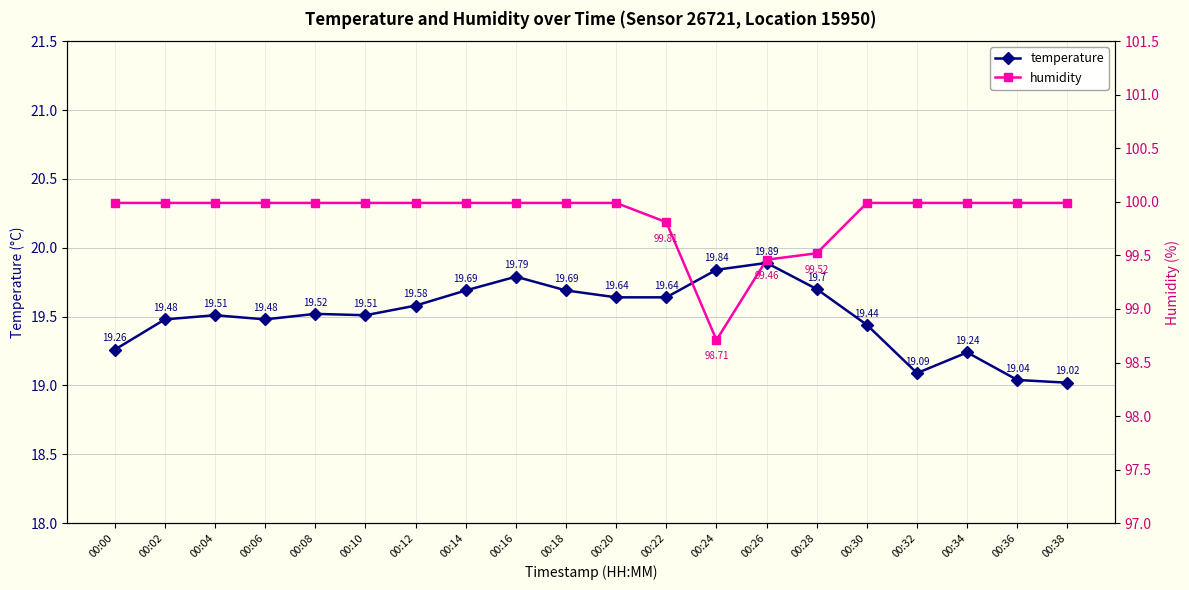

Reading left to right, transcribe all the data shown in this chart.

temperature: 19.3	19.5	19.5	19.5	19.5	19.5	19.6	19.7	19.8	19.7	19.6	19.6	19.8	19.9	19.7	19.4	19.1	19.2	19.0	19.0
humidity: 100.0	100.0	100.0	100.0	100.0	100.0	100.0	100.0	100.0	100.0	100.0	99.8	98.7	99.5	99.5	100.0	100.0	100.0	100.0	100.0